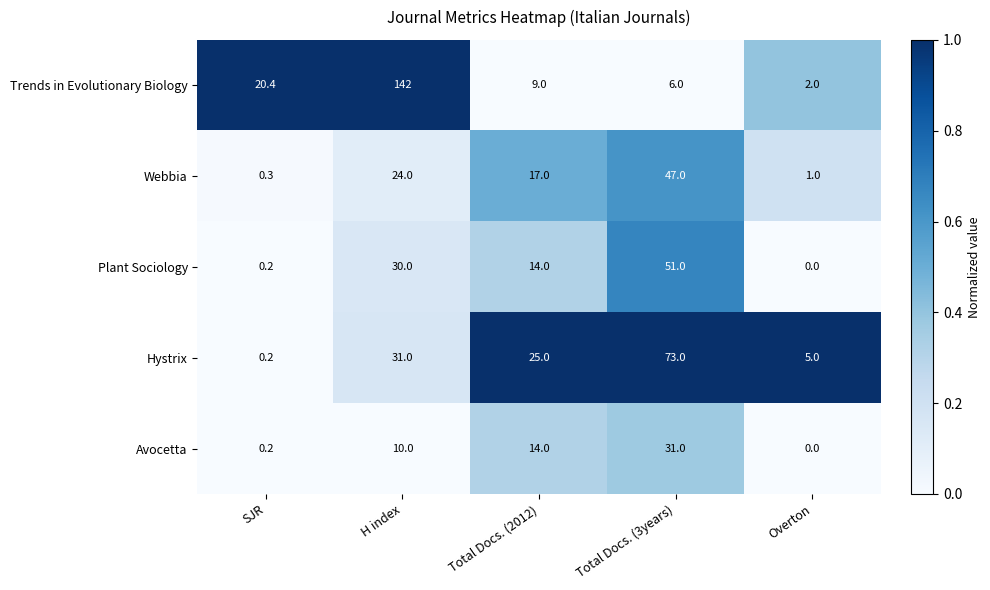

Which series has the widest spread of values?

Trends in Evolutionary Biology